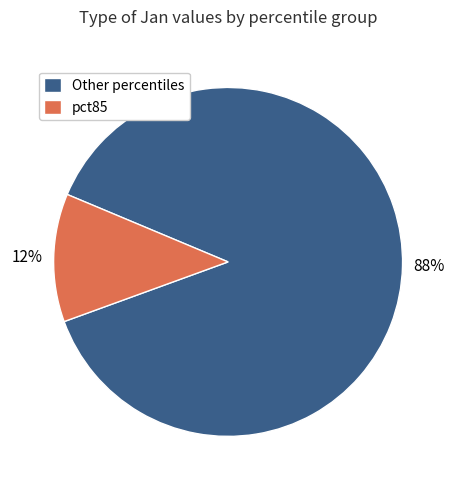

Which category has the smallest portion of the pie?

pct85